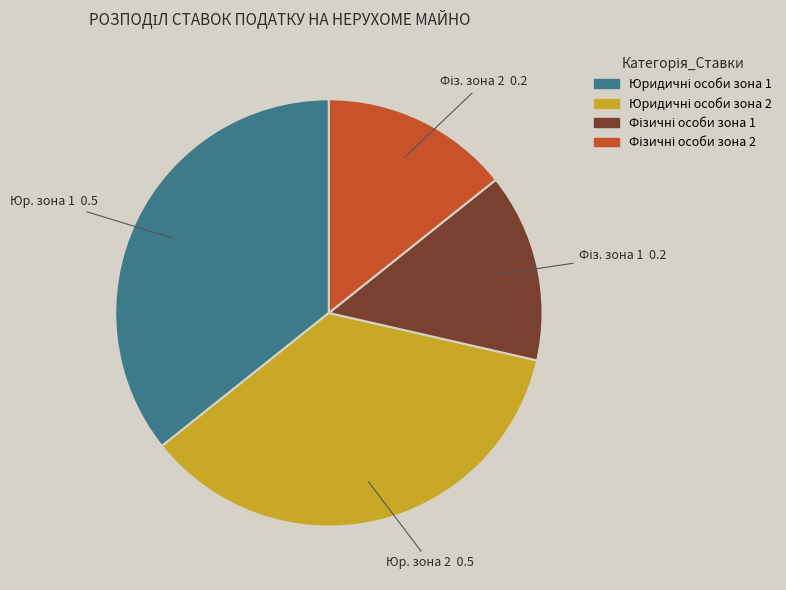

Is there any slice that represents more than half of the pie?

No